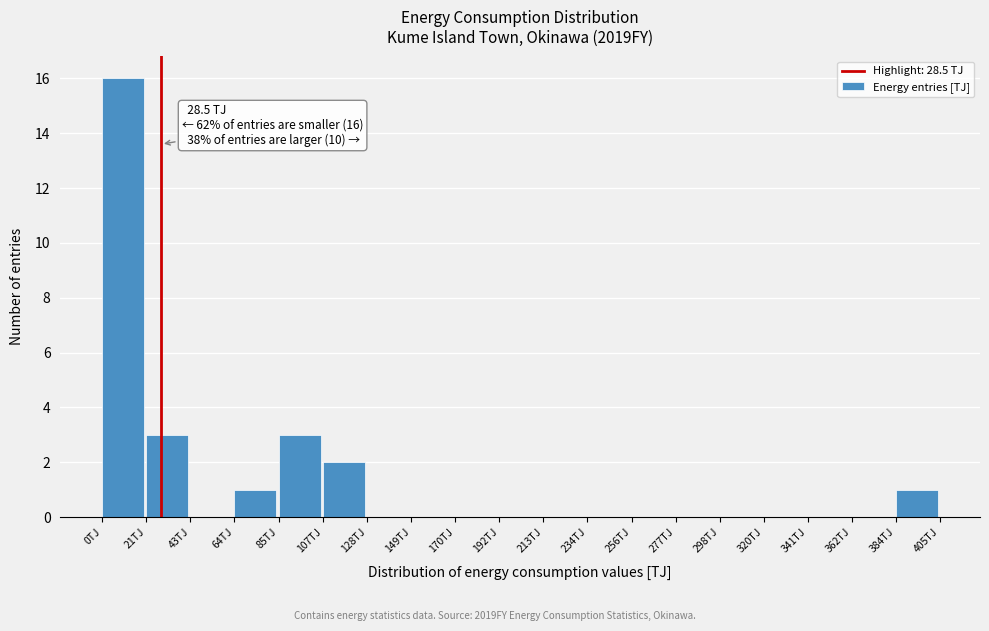

Which range on the x-axis has the tallest bar?

0 to 20